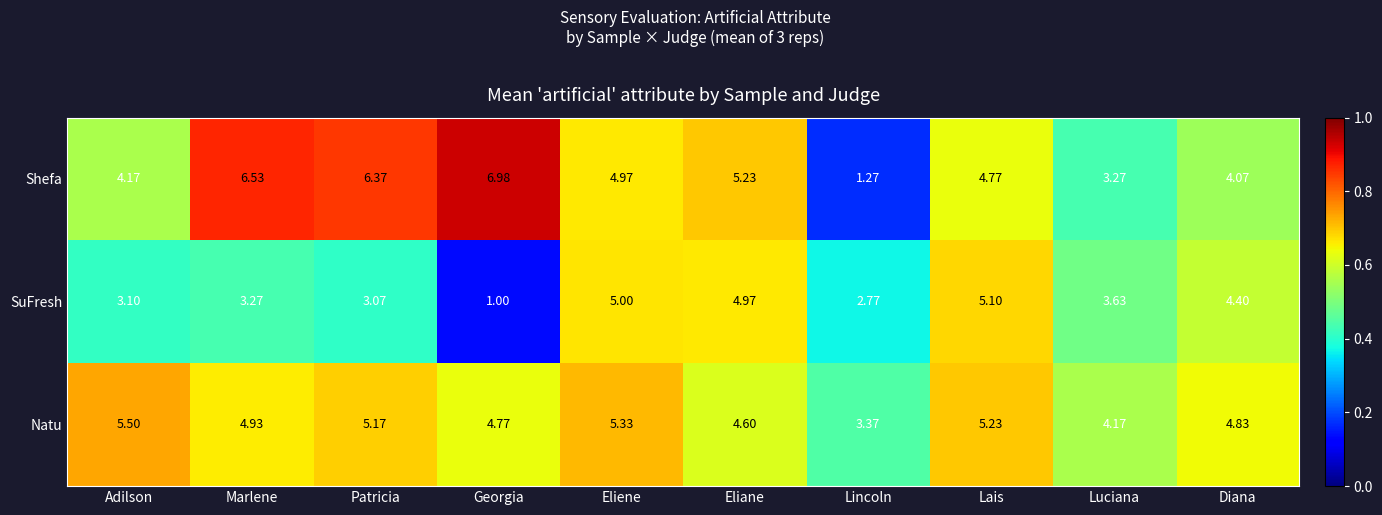

At which category does the chart reach its peak across all series?

Georgia